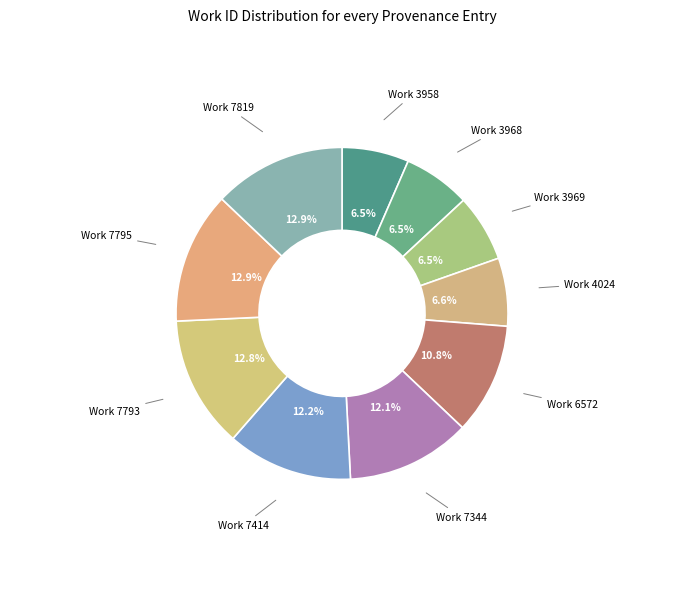

How many segments does this pie chart have?

10